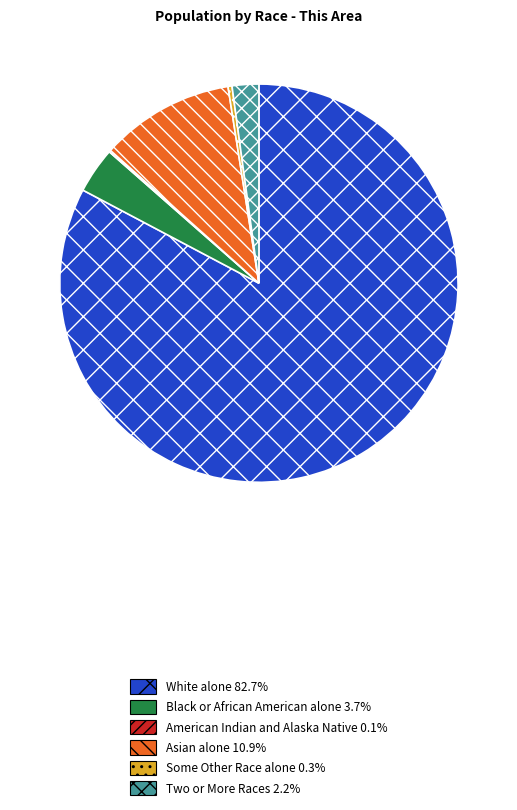

Is there any slice that represents more than half of the pie?

Yes